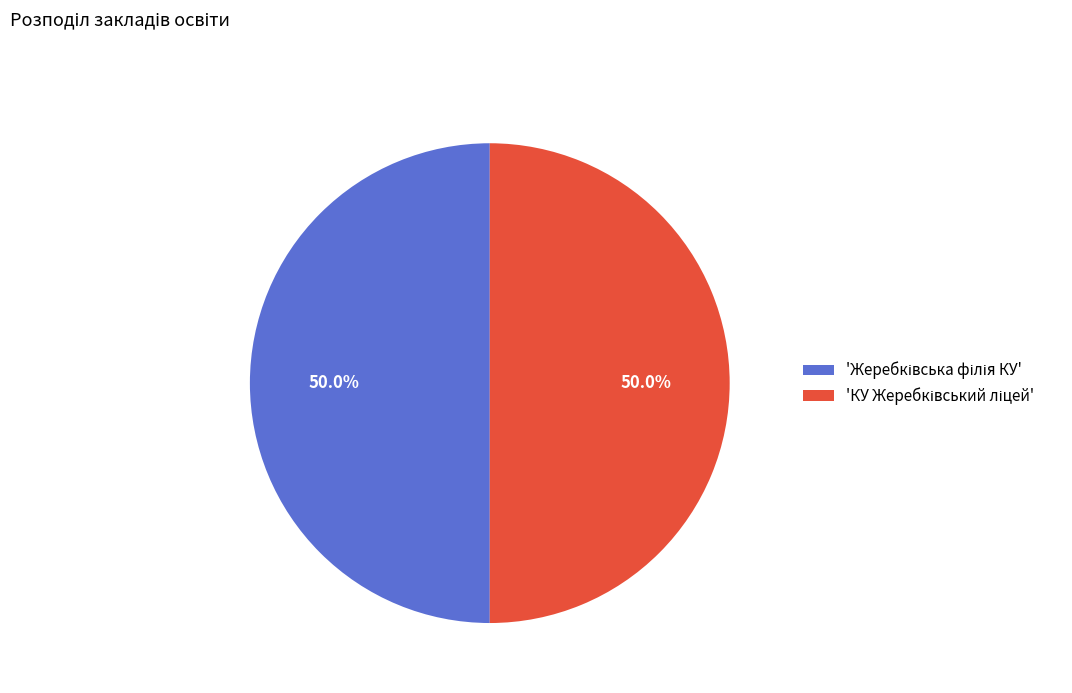

What is the largest slice in the pie chart?

КУ Жеребківський ліцей